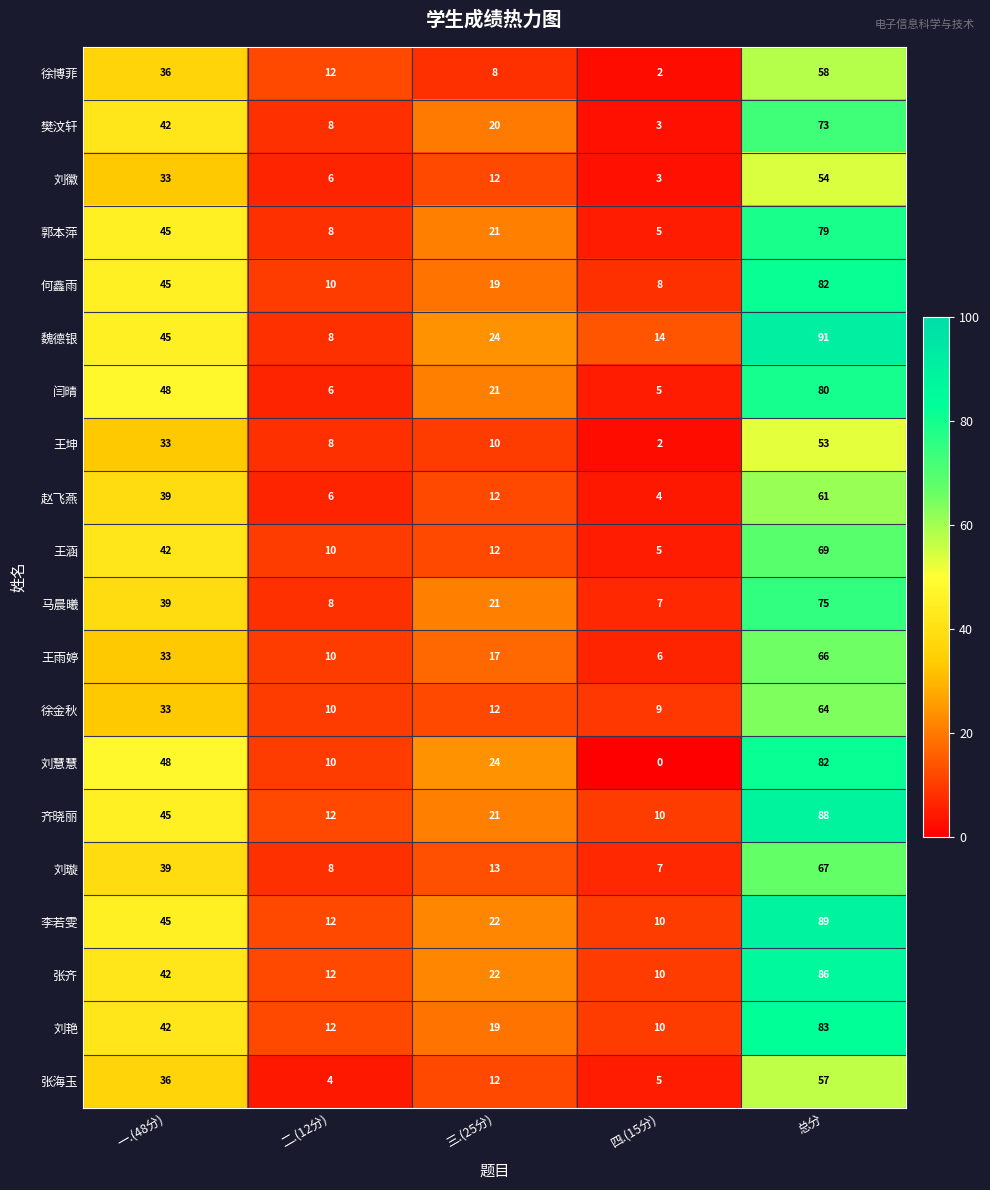

True or false: 王涵 has a value of 69 at 总分.

True